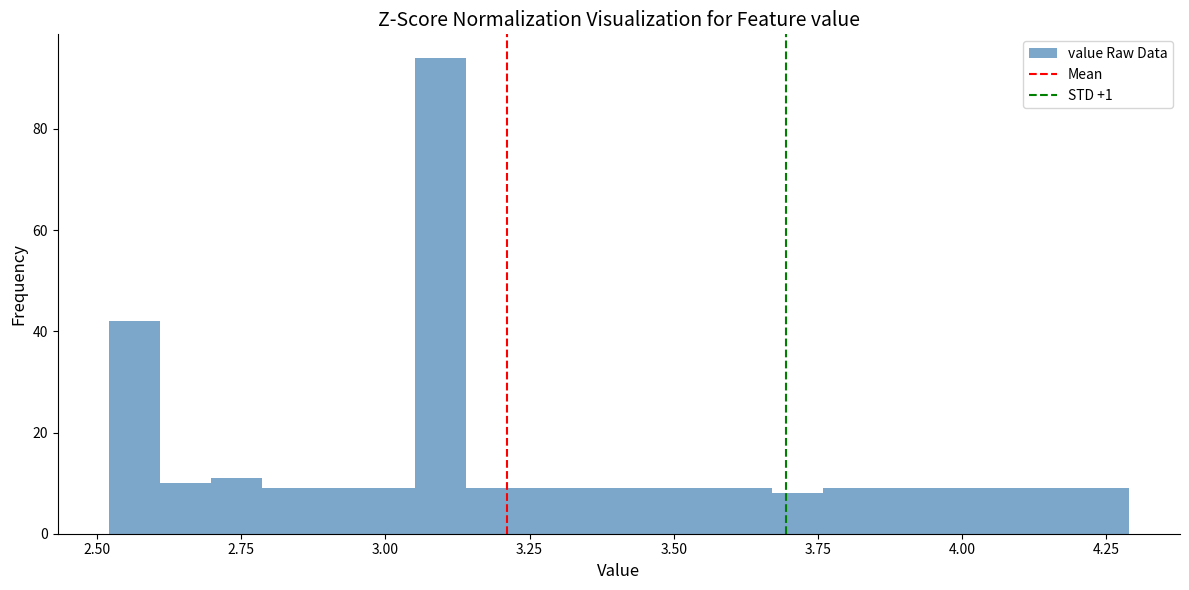

Read against the x-axis, roughly where is the centre of the tallest bar?

3.10